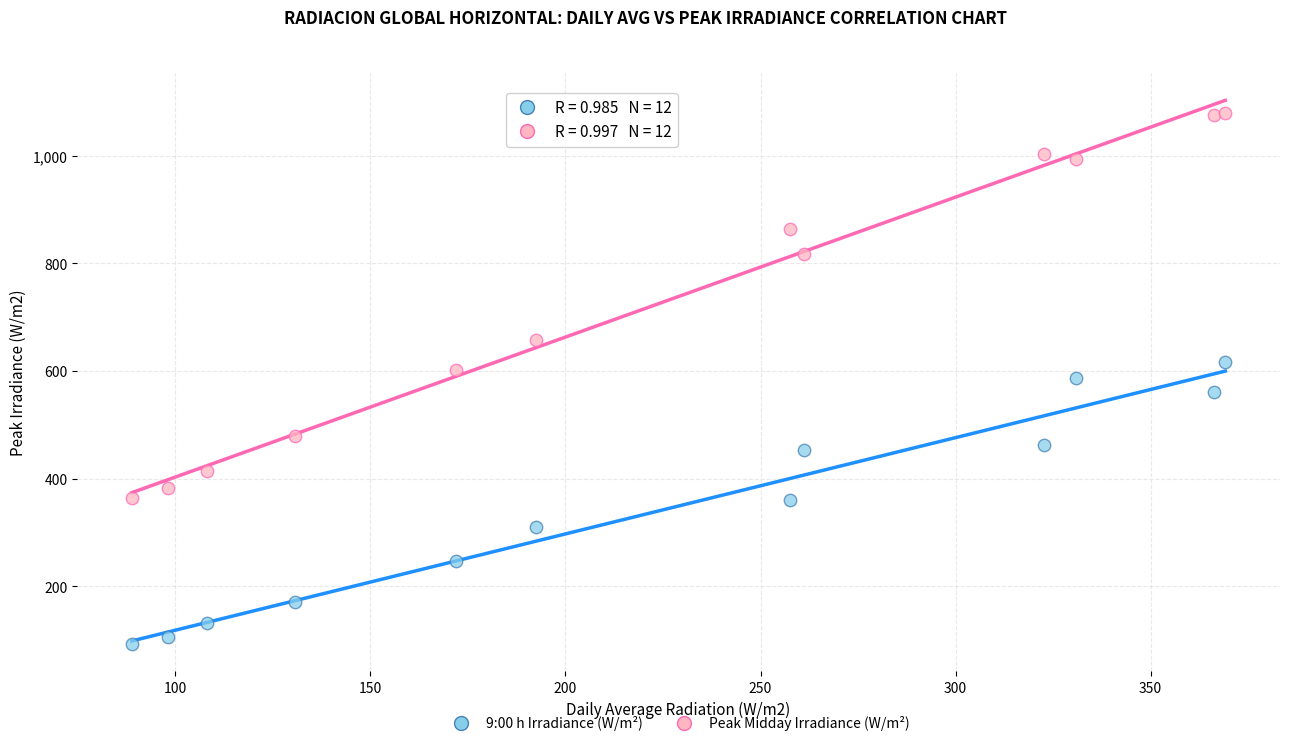

Which series has the largest Y range (max minus min)?

Peak Midday Irradiance (W/m²)